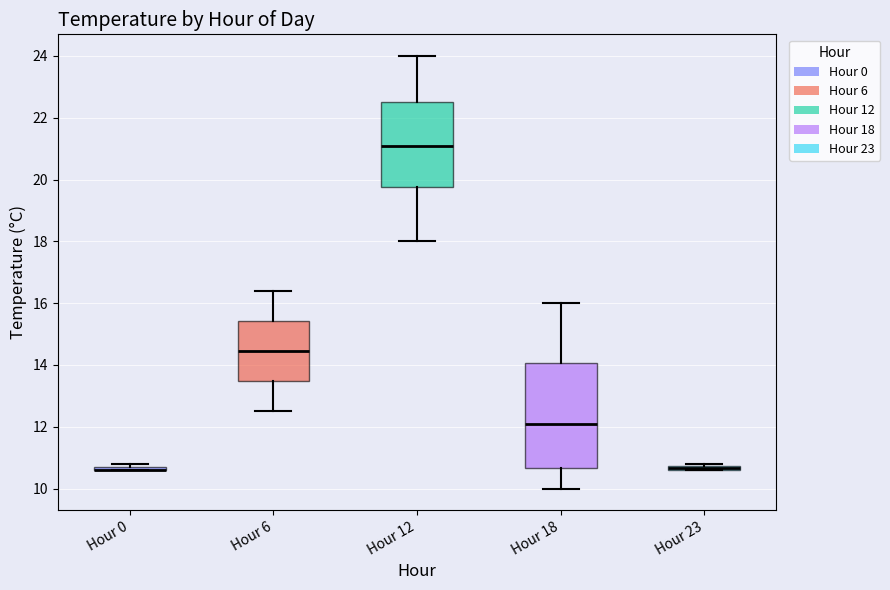

Comparing the boxes themselves (not the whiskers), which one is the tallest?

Hour 18